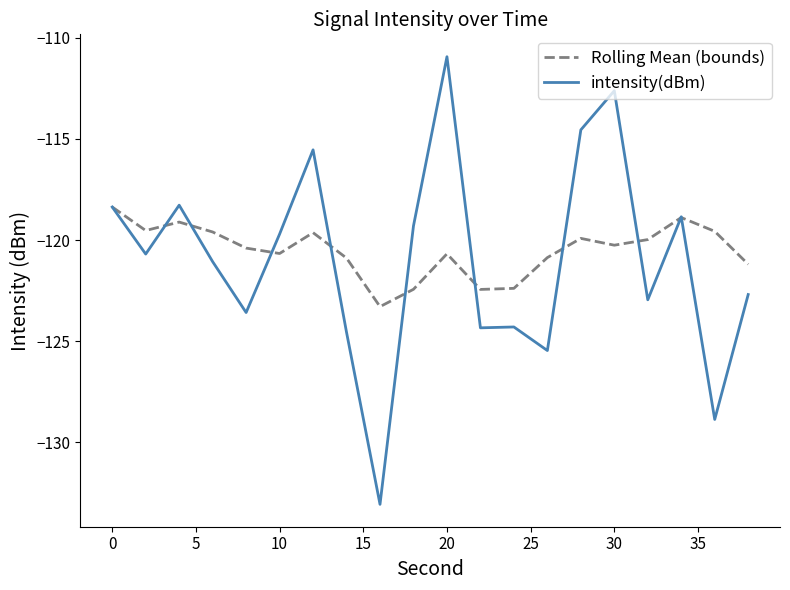

Rank the series by their maximum value, from lowest to highest.

Rolling Mean (bounds), intensity(dBm)